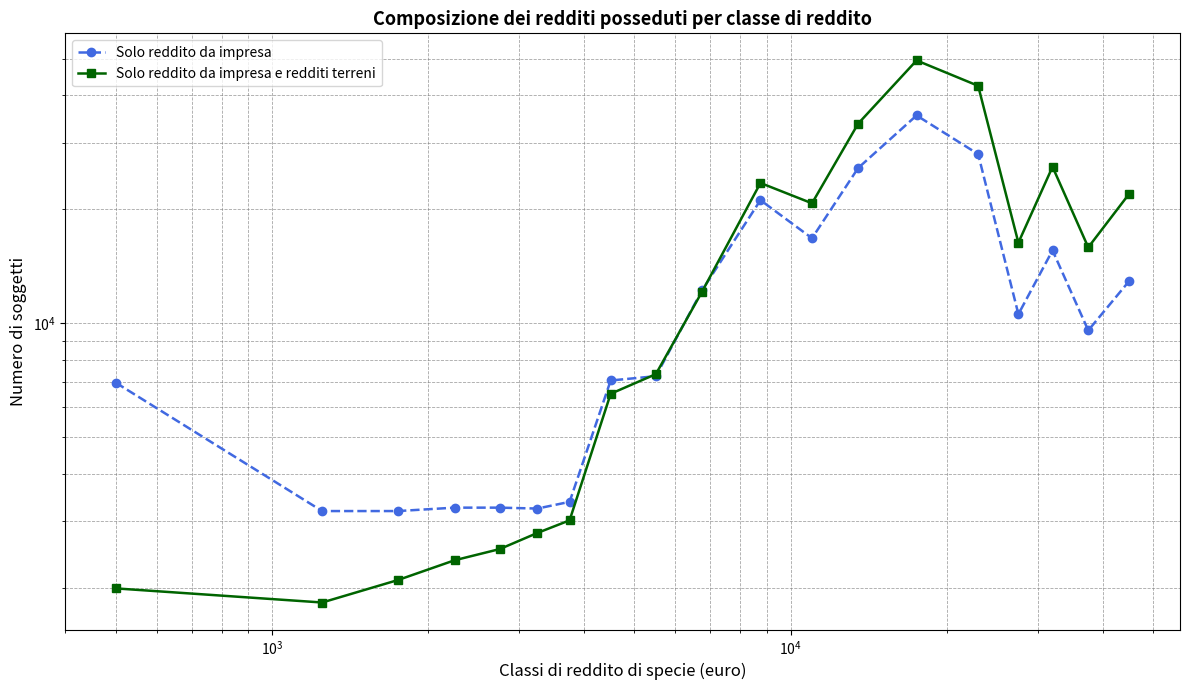

How many data points in Solo reddito da impresa e redditi terreni are less than 12112?

9